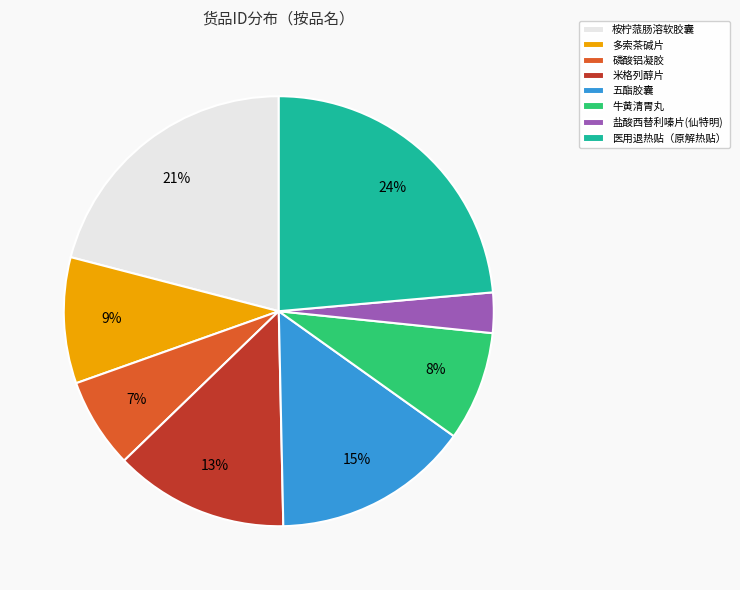

To the nearest percent, what is the difference between the 米格列醇片 and 牛黄清胃丸 slice percentages?

5%